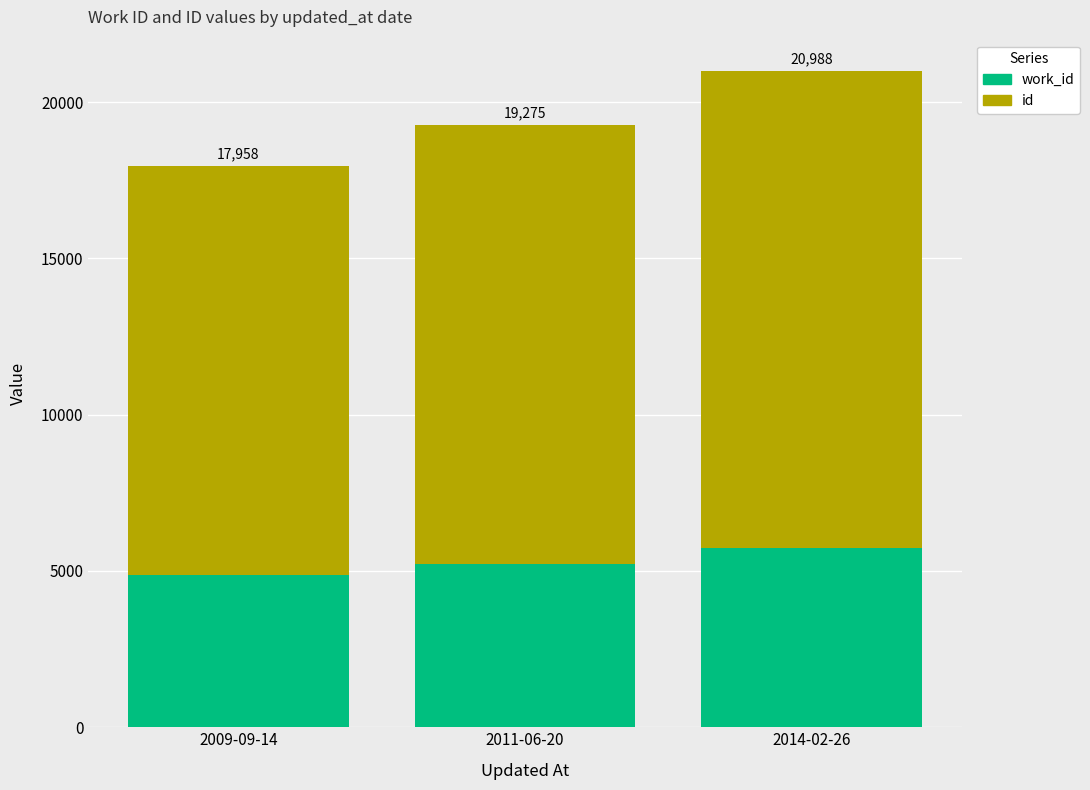

What is the approximate value of id at 2011-06-20?

14052